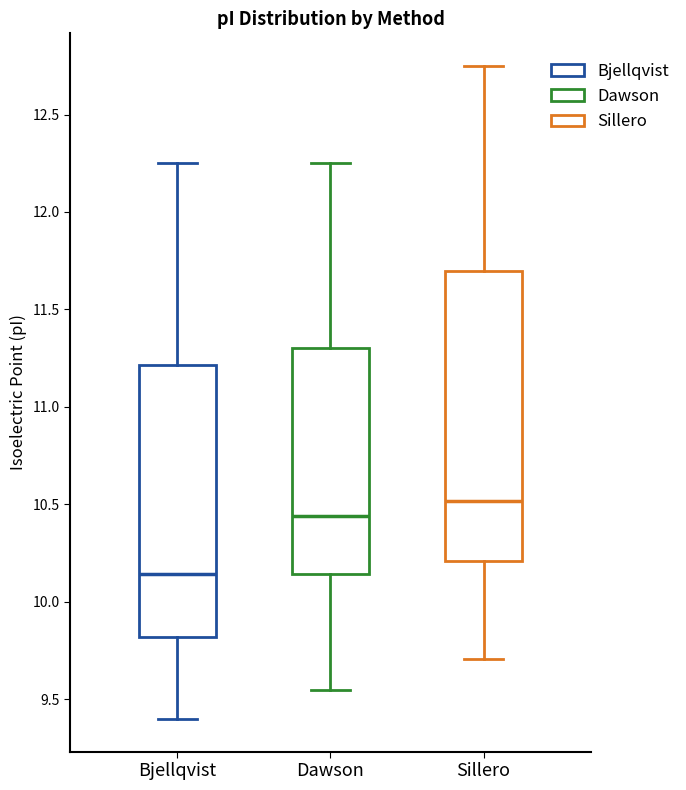

Where does the median line of the box for Dawson sit on the y-axis? The values are not printed on the chart, so give them approximately, as read against the axis.

10.45